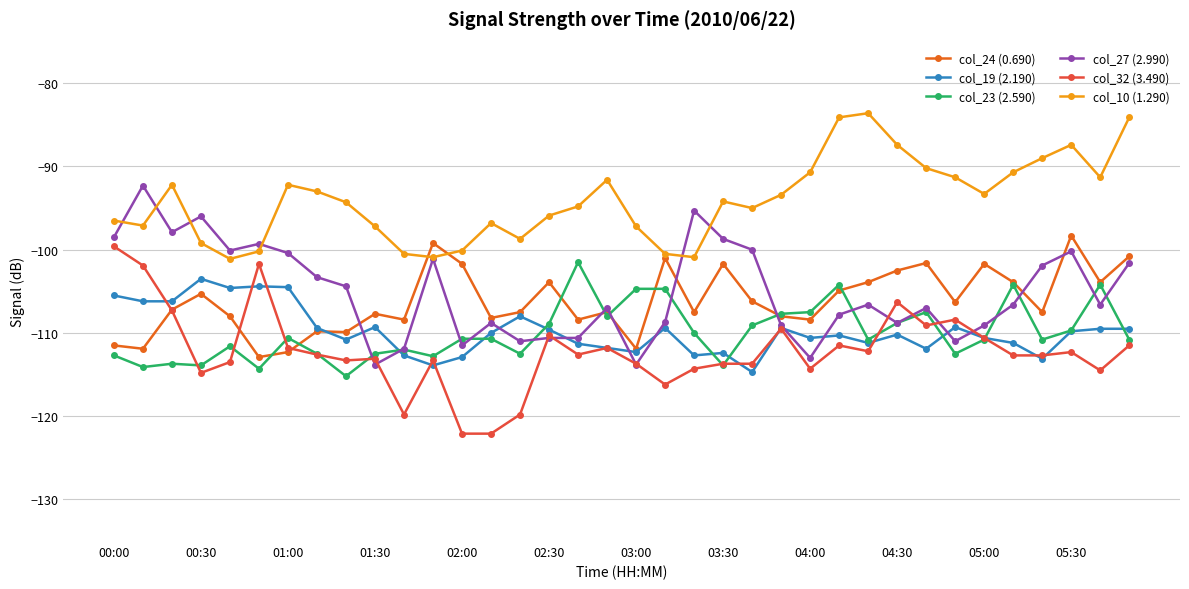

True or false: col_24 (0.690) has more than 2 interior local peaks.

True